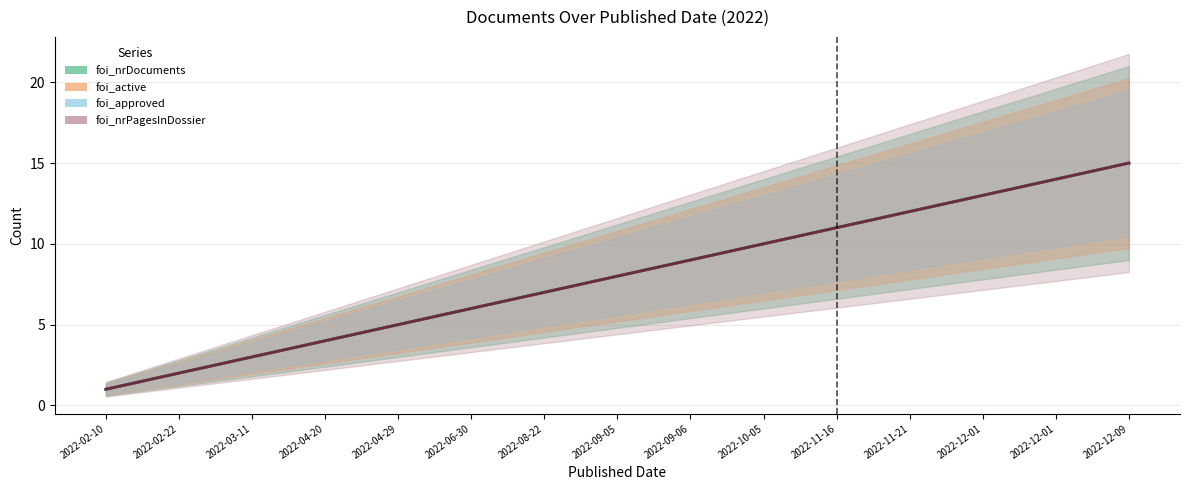

Rank the series at 2022-12-01 from highest to lowest value.

foi_nrDocuments, foi_active, foi_approved, foi_nrPagesInDossier